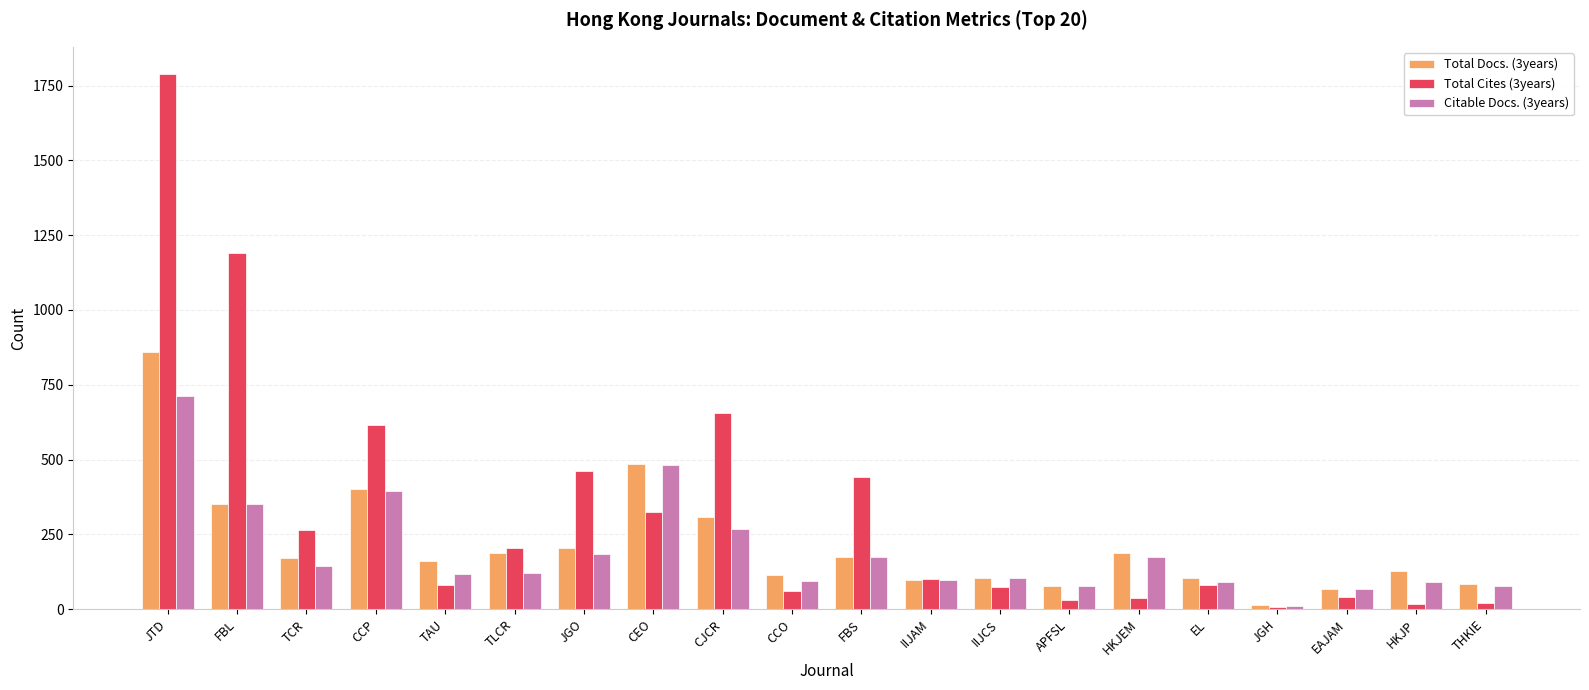

What are all the series names shown in the legend?

Total Docs. (3years), Total Cites (3years), Citable Docs. (3years)